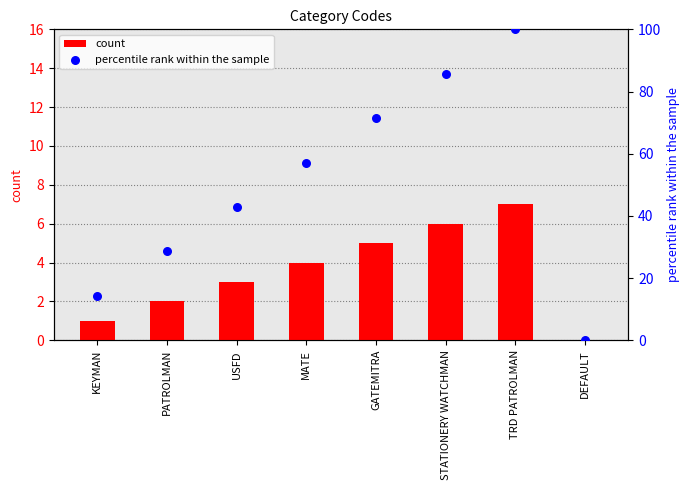

Which series has the largest total across all categories?

percentile rank within the sample